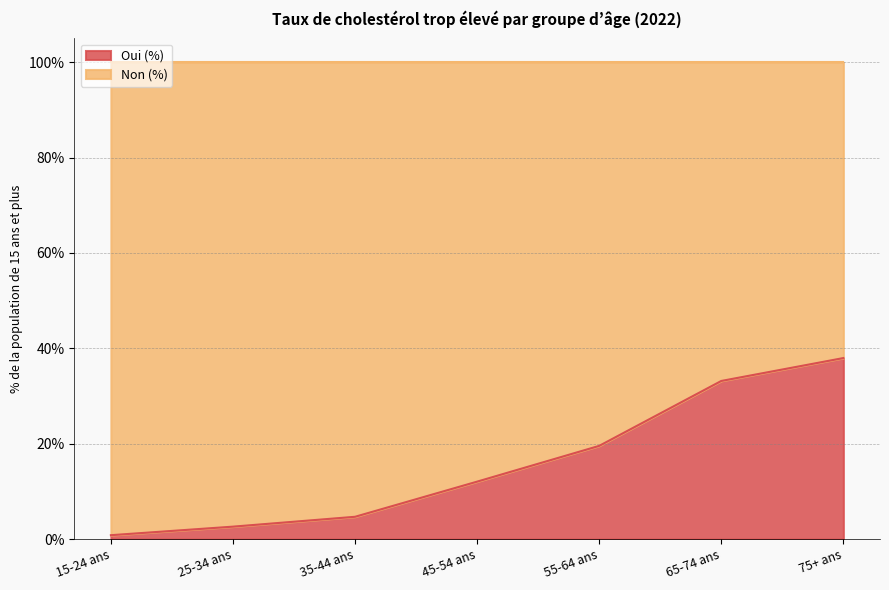

What is the maximum value shown in the chart?

38.0